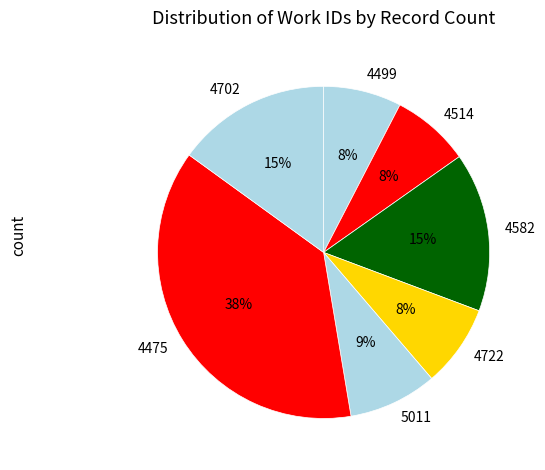

Combined, do 4582 and 4499 account for over 50%?

No